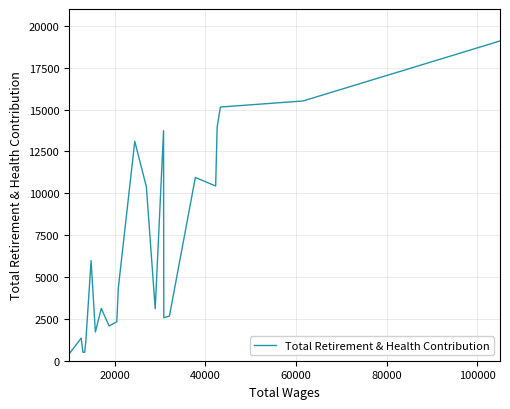

What is the average value?

10987